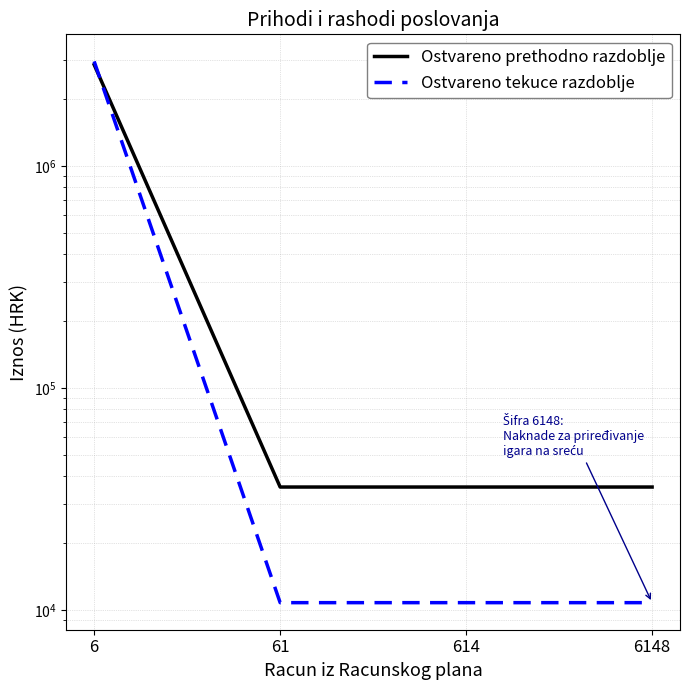

List the labels in order of Ostvareno prethodno razdoblje value, smallest first.

61, 614, 6148, 6